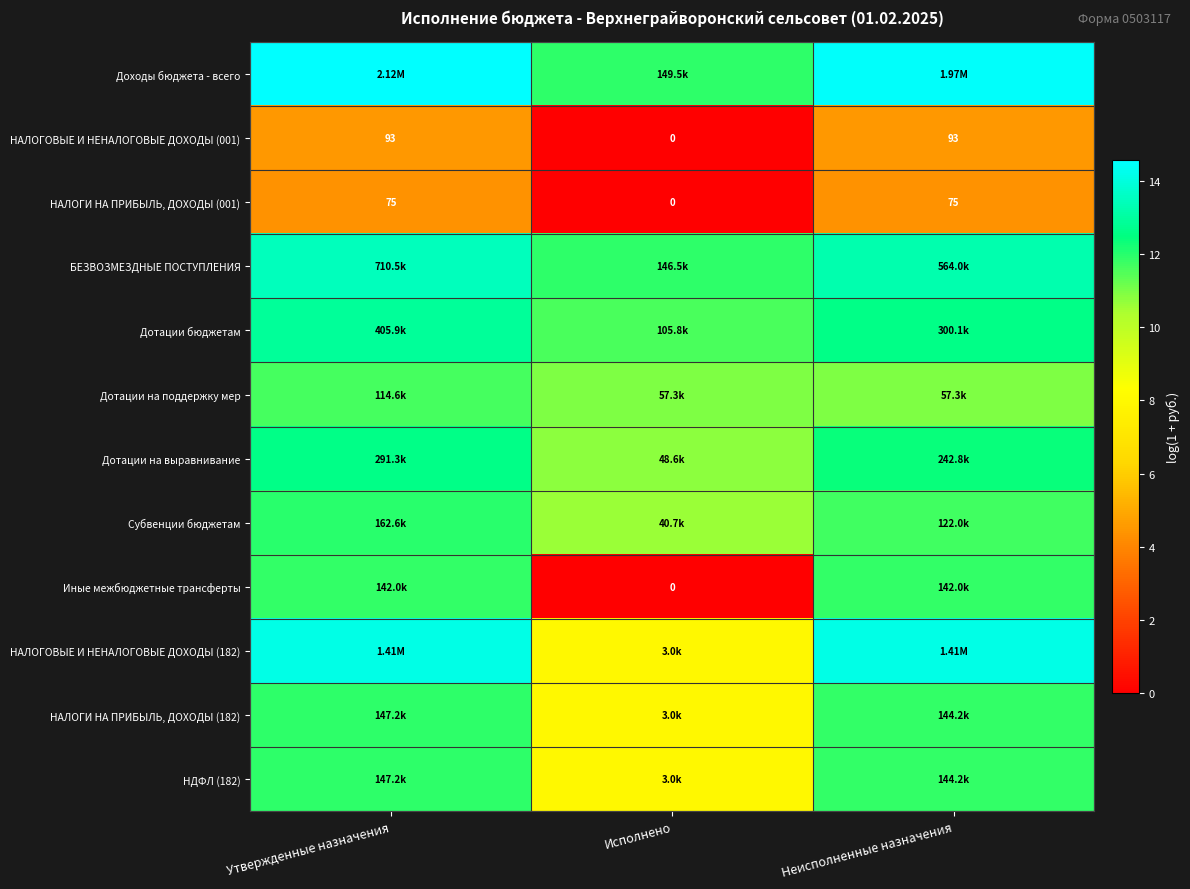

What is the average value of the Дотации на поддержку мер series?

11.2